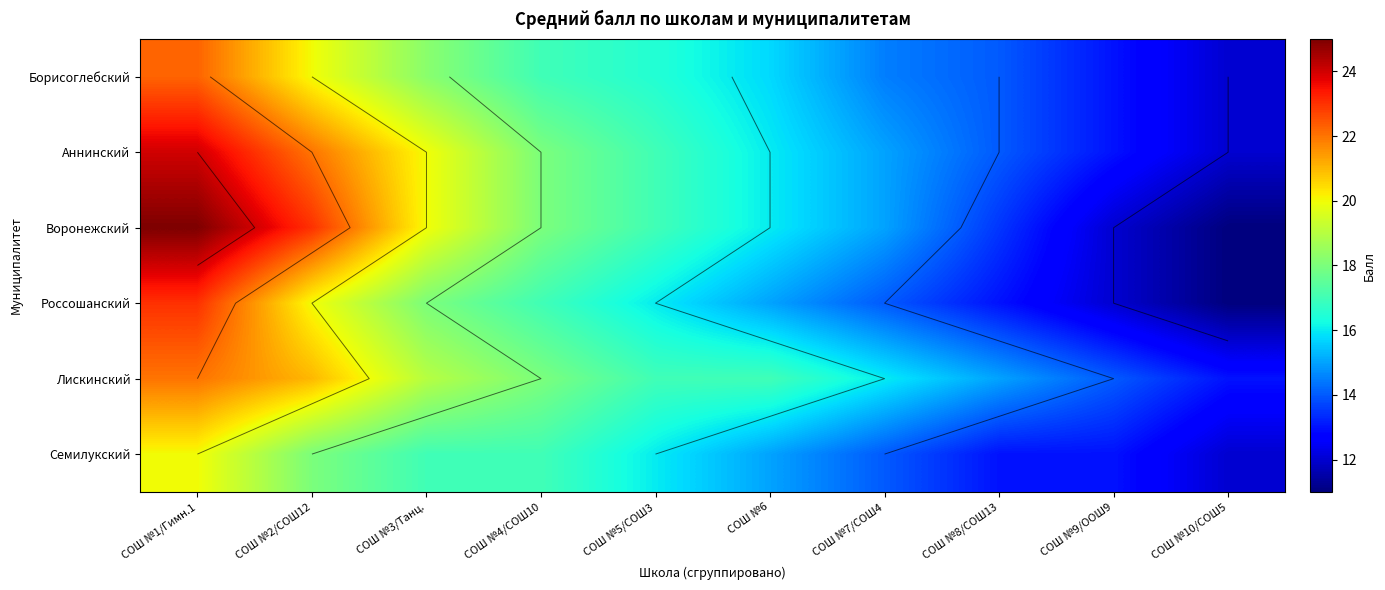

Is it true that Аннинский equals 12.0 at СОШ №10/СОШ5?

True